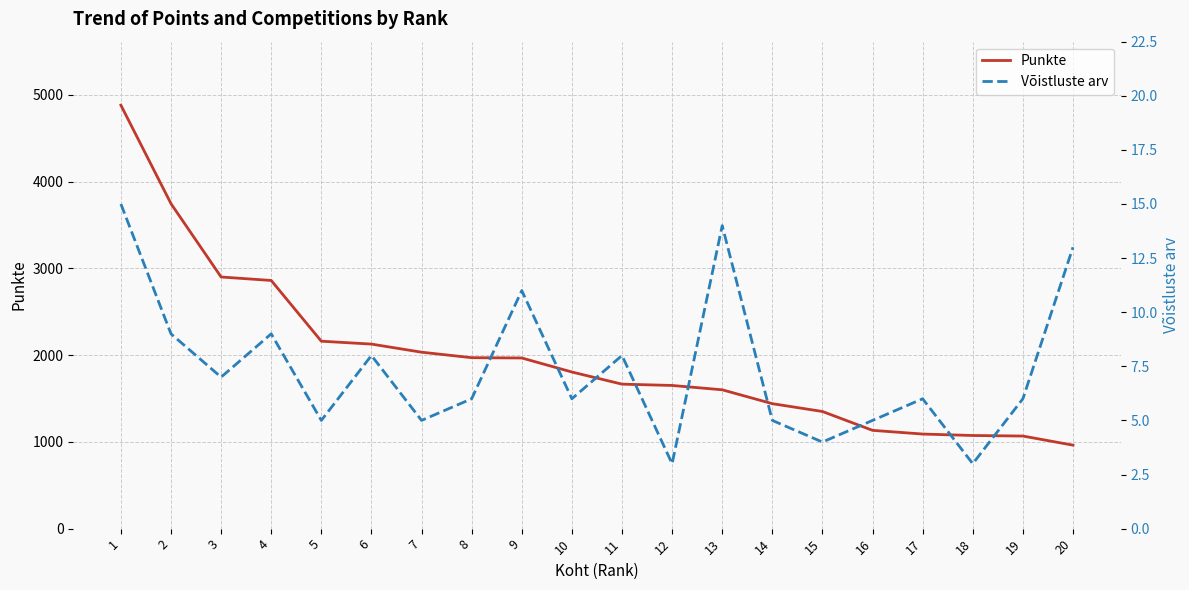

At how many categories does at least one series exceed 298?

20